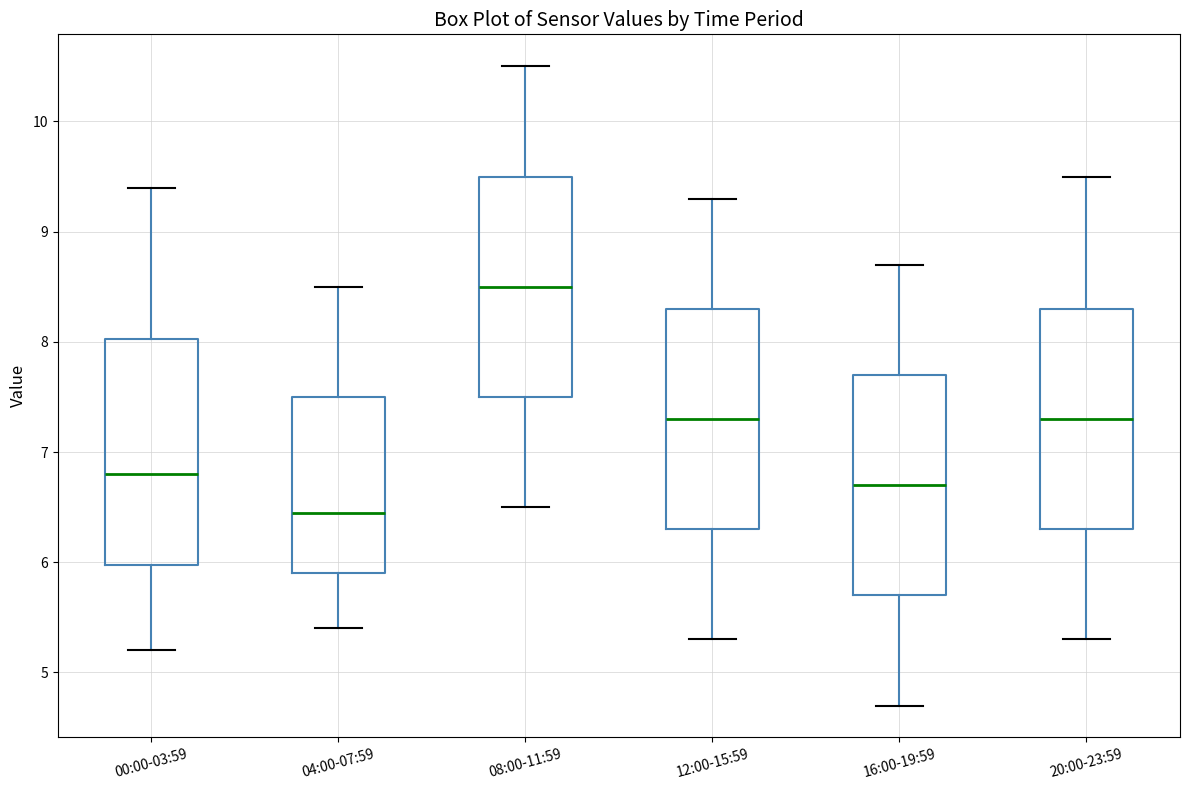

Where does the median line of the box for 00:00-03:59 sit on the y-axis? The values are not printed on the chart, so give them approximately, as read against the axis.

6.8